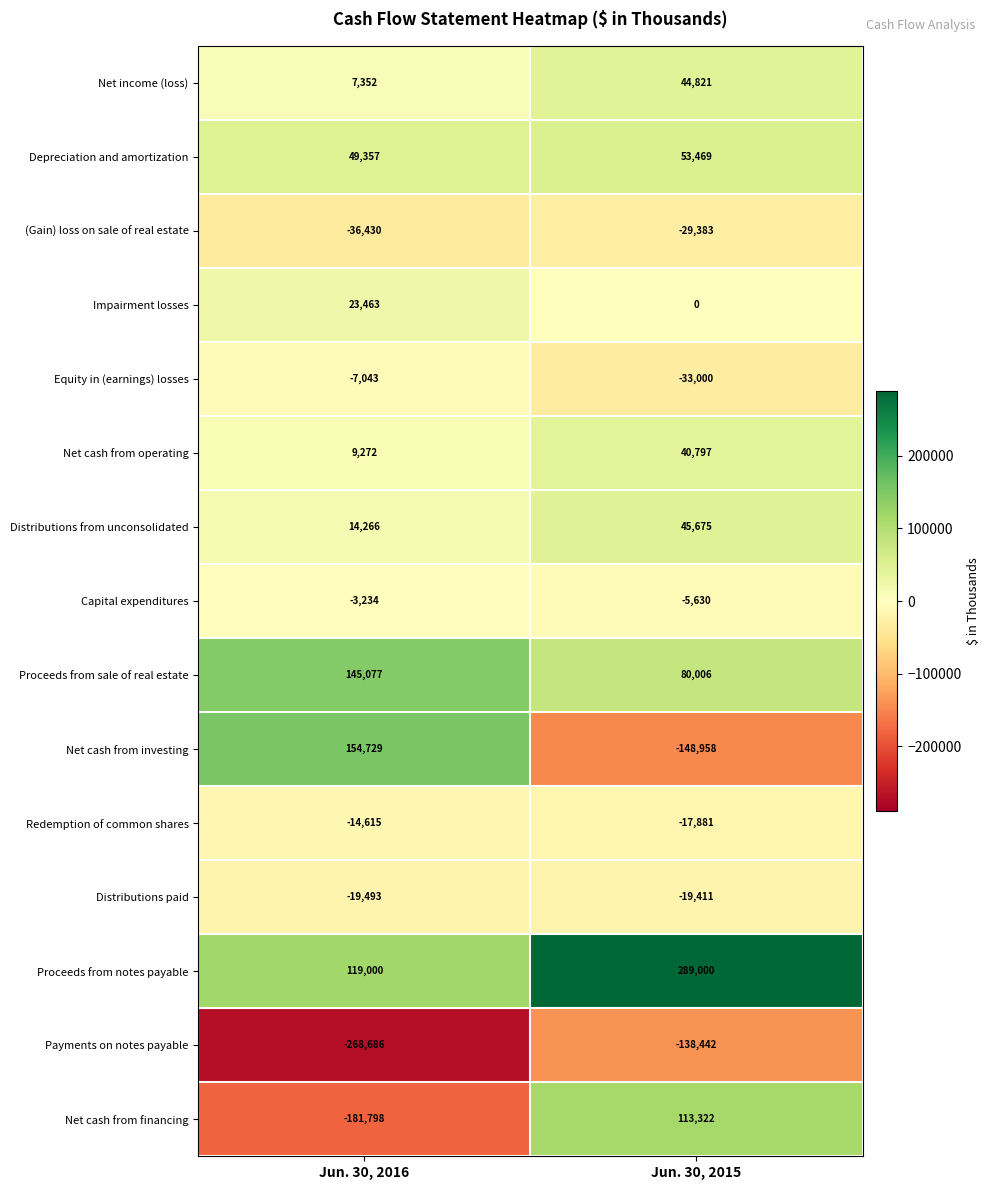

Is it true that Distributions paid equals -19411 at Jun. 30, 2015?

True